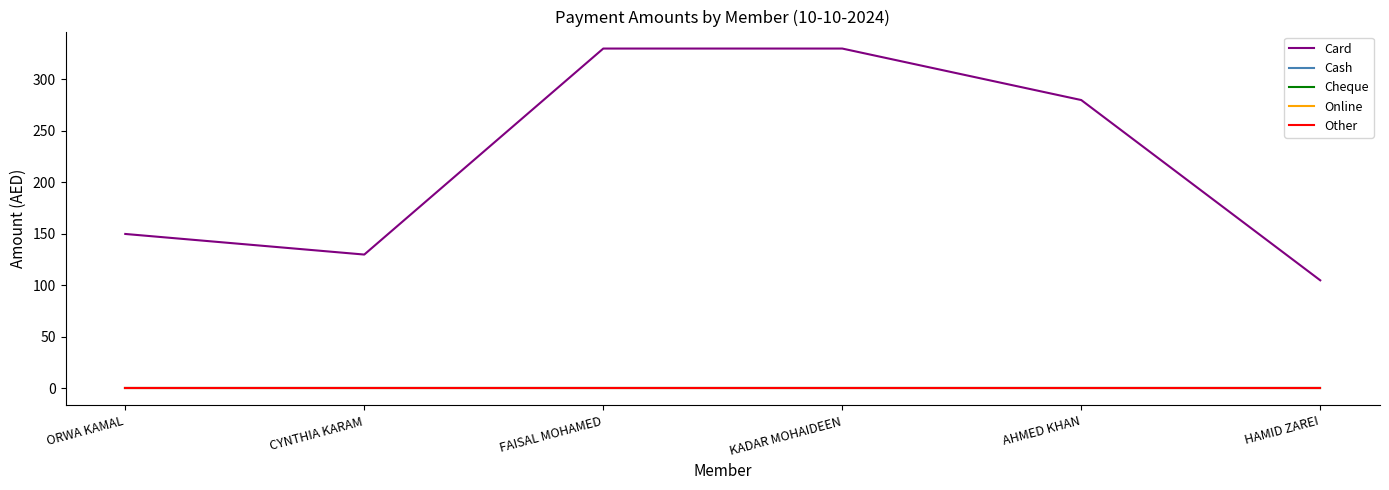

Which series changed the most between FAISAL MOHAMED and HAMID ZAREI?

Card